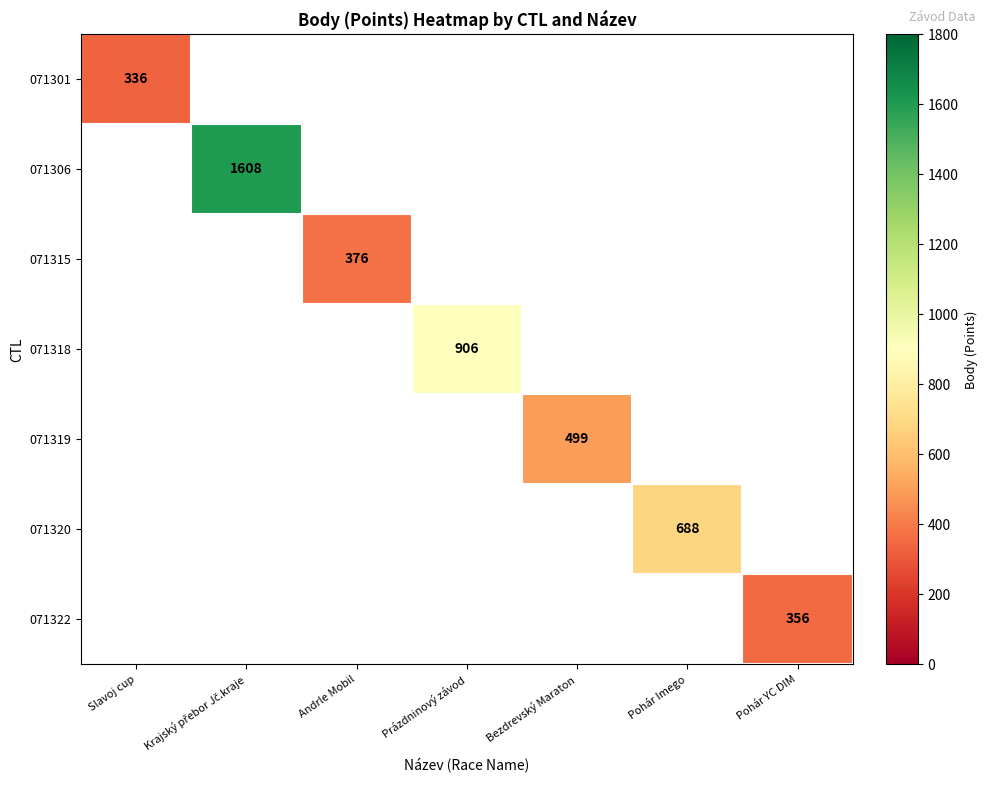

At how many categories does at least one series exceed 795?

2